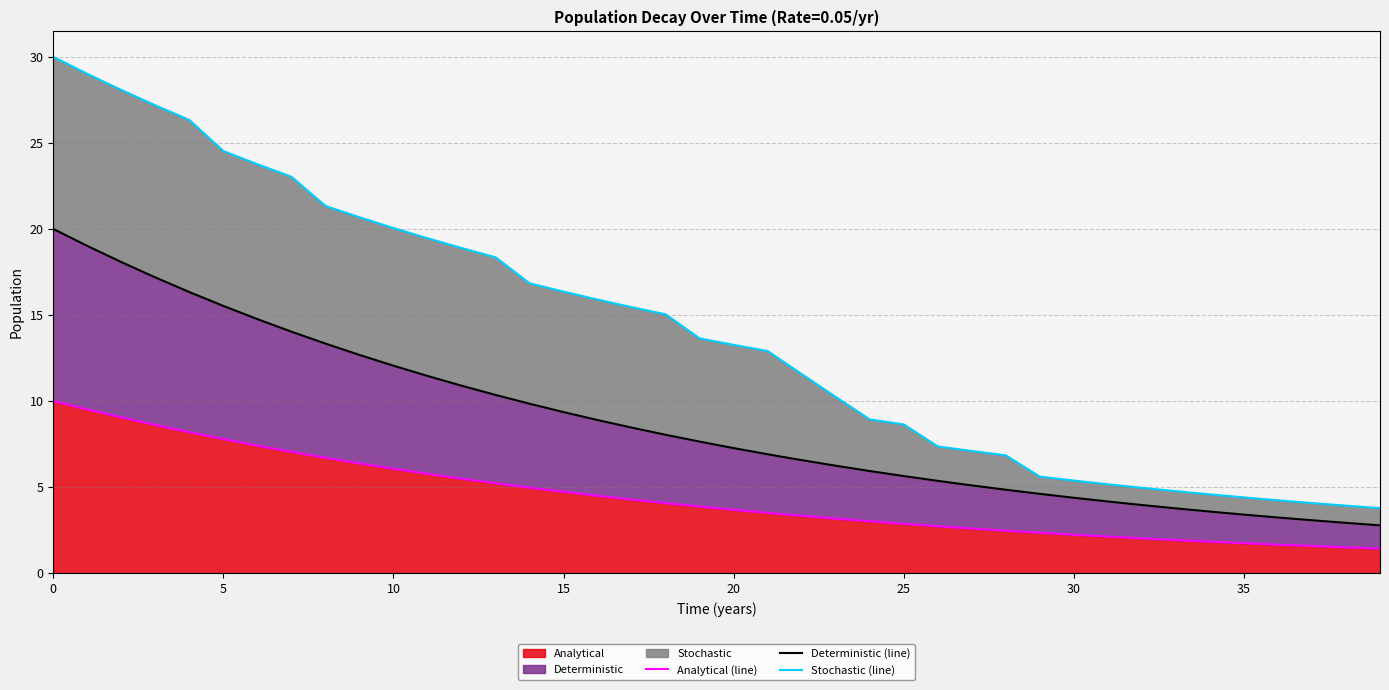

The value of Analytical at 25 is 1.1. True or false?

False